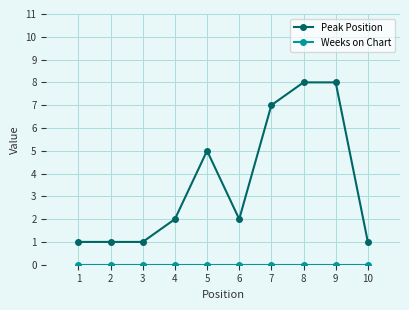

The value of Peak Position at 10 is 1. True or false?

True